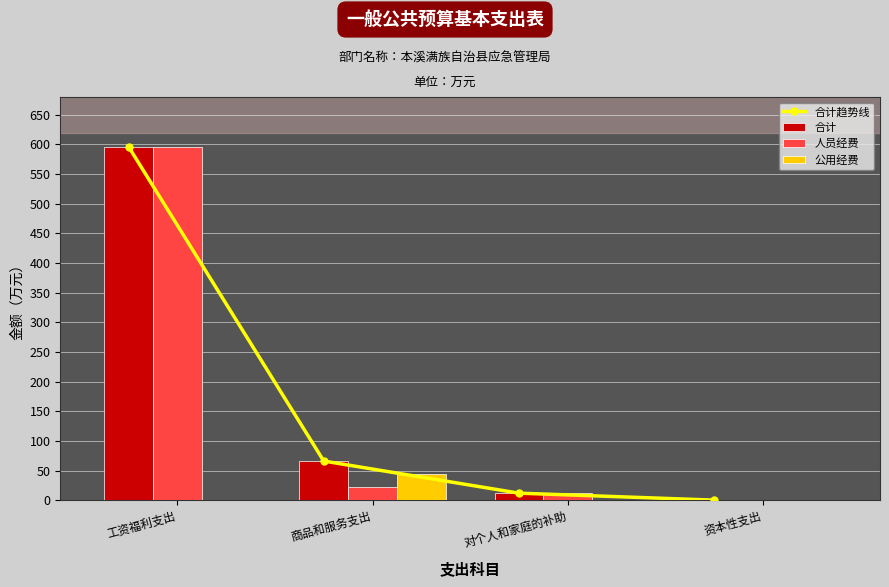

At 工资福利支出, list the series in order from largest to smallest.

合计趋势线, 合计, 人员经费, 公用经费